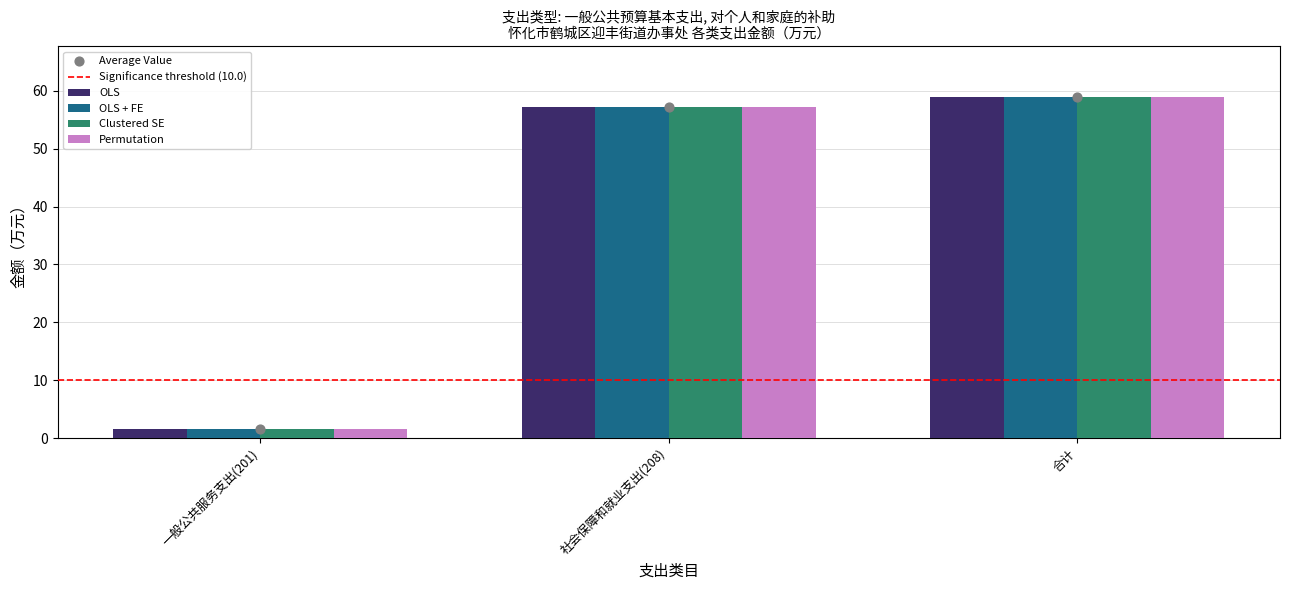

Which series has the largest total across all categories?

OLS